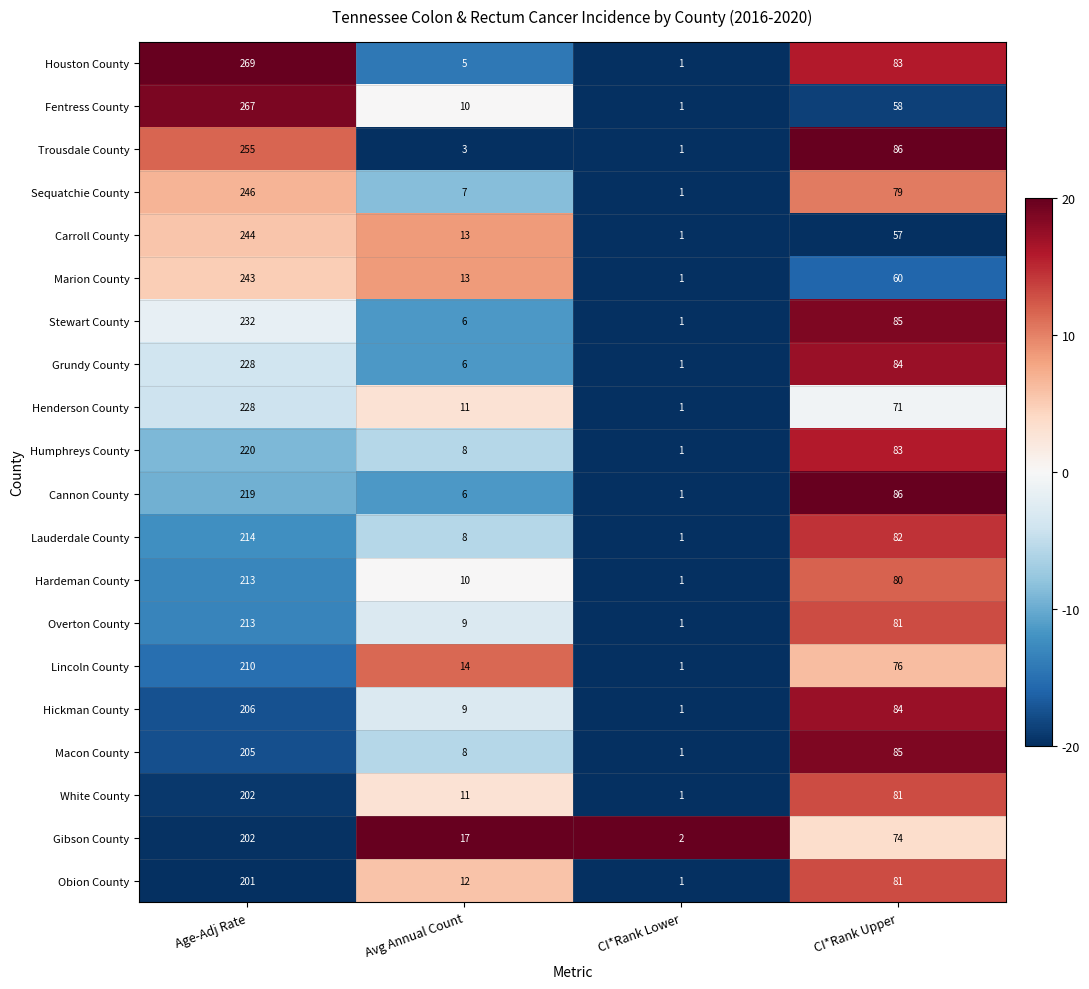

True or false: Lauderdale County has a value of 3 at Avg Annual Count.

False